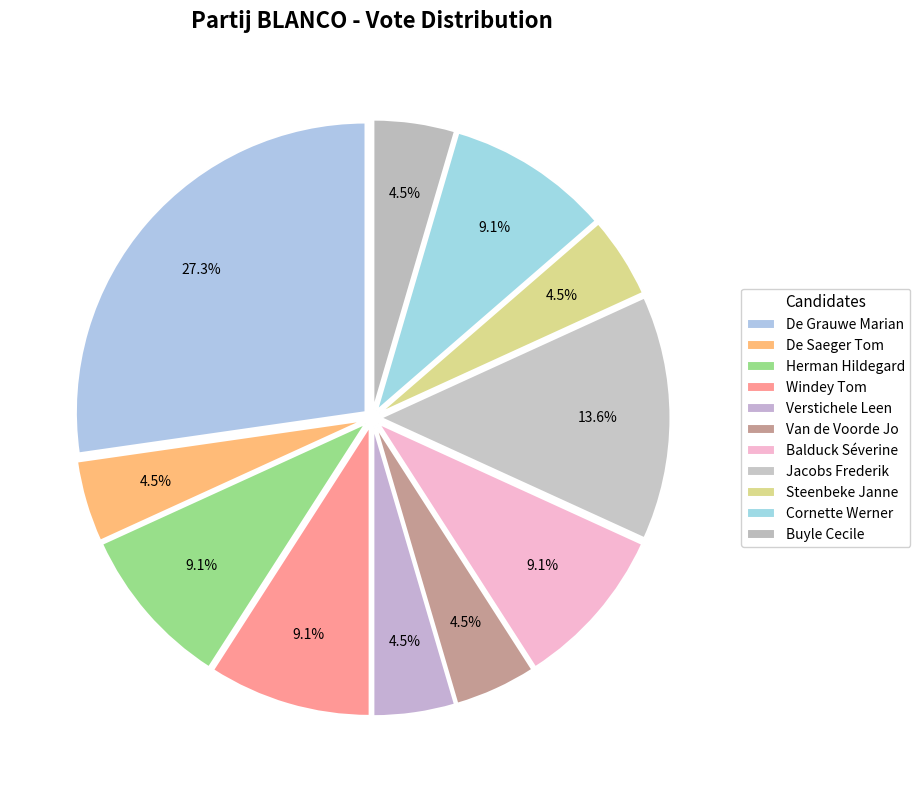

Count the number of slices in the pie.

11